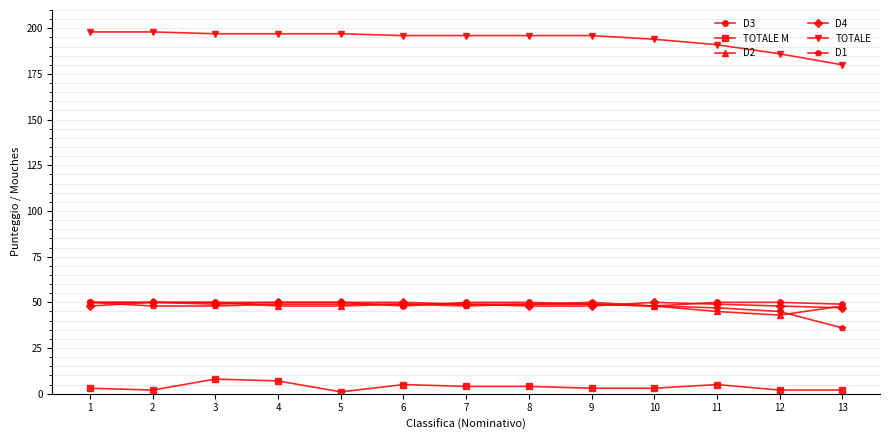

Is it true that D4 equals 77 at 11?

False